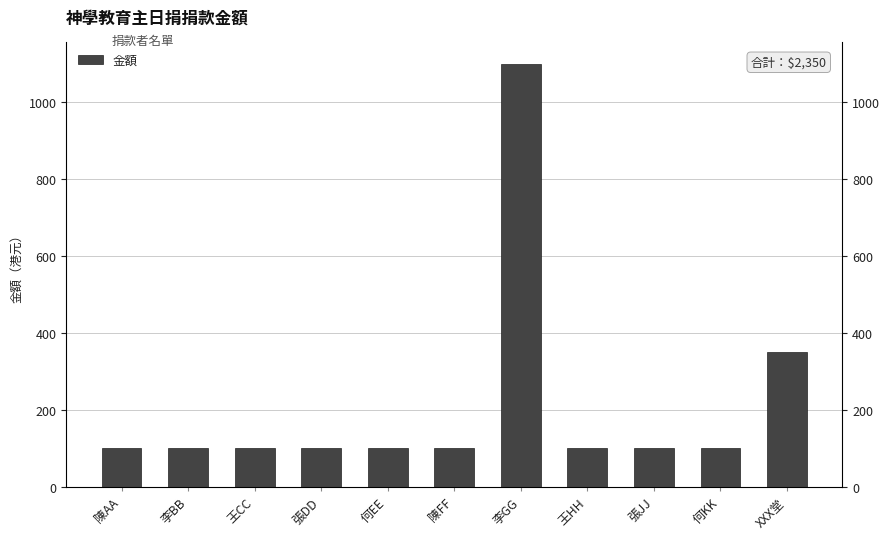

Are the bars horizontal?

No